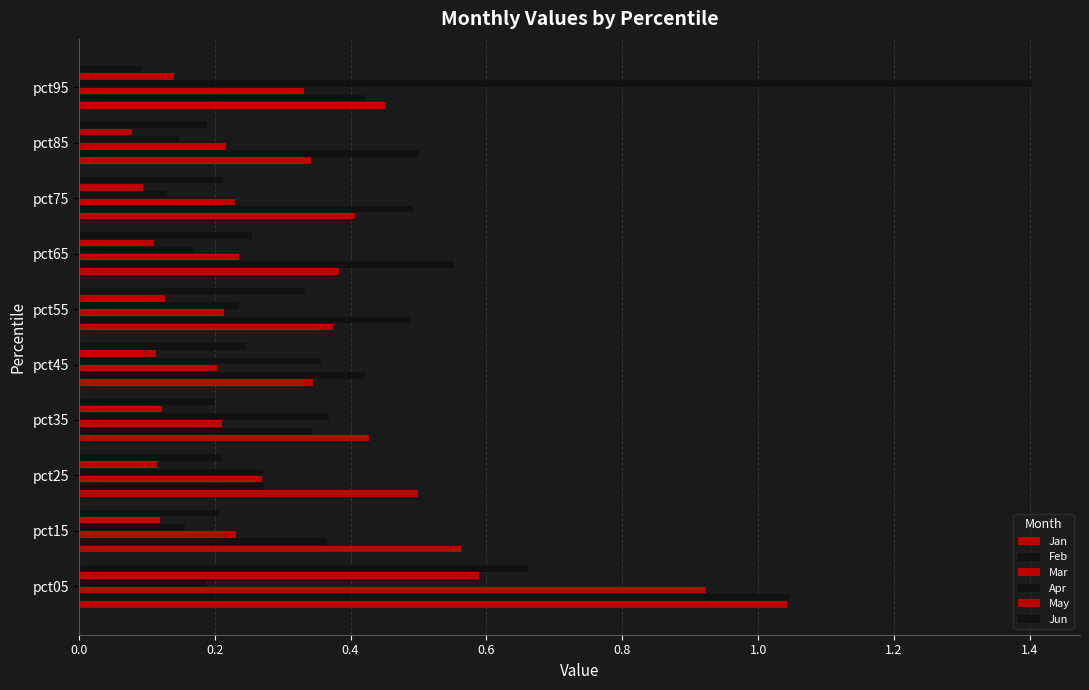

What is the minimum value shown in the chart?

0.1